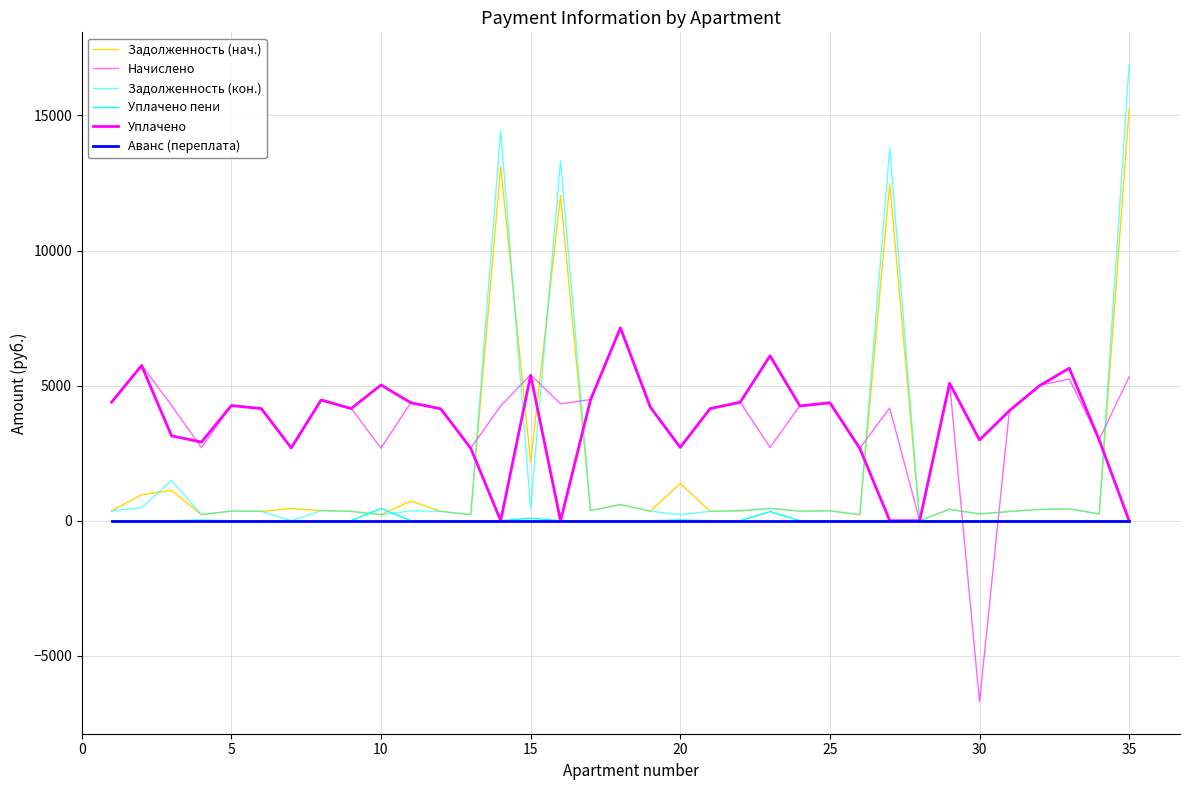

Does the chart have visible grid lines?

Yes